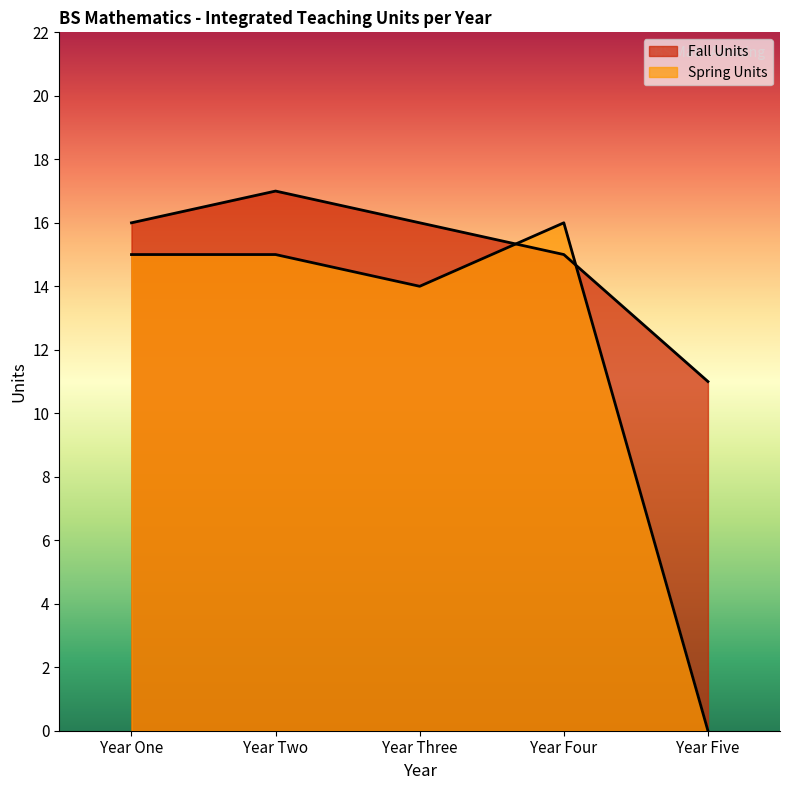

What is the label of the 2nd point from the left?

Year Two